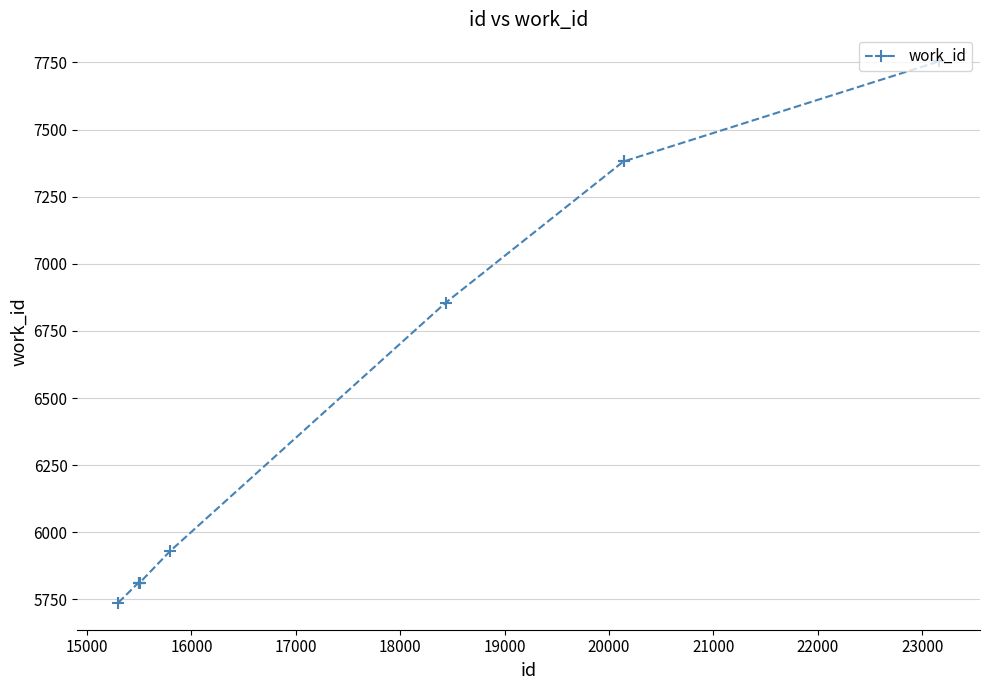

What is the value of the 3rd point from the left?

5813